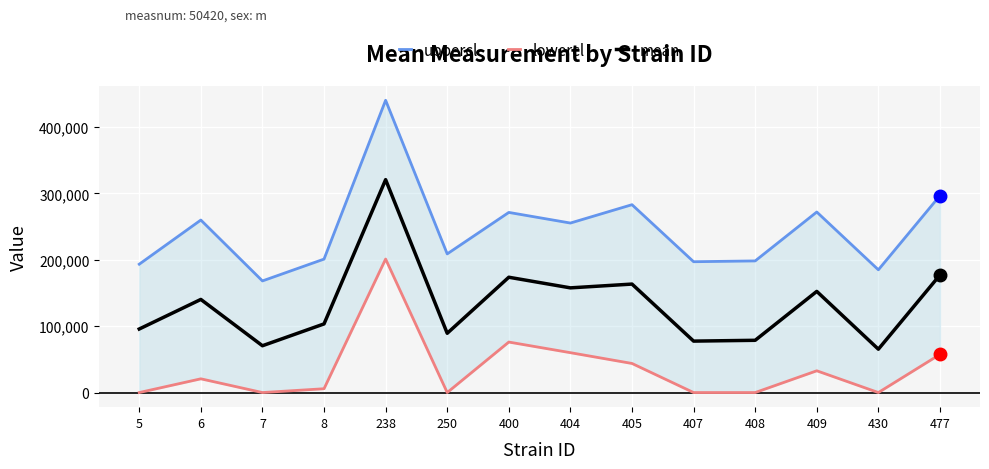

At which label is uppercl closest to 304248?

477